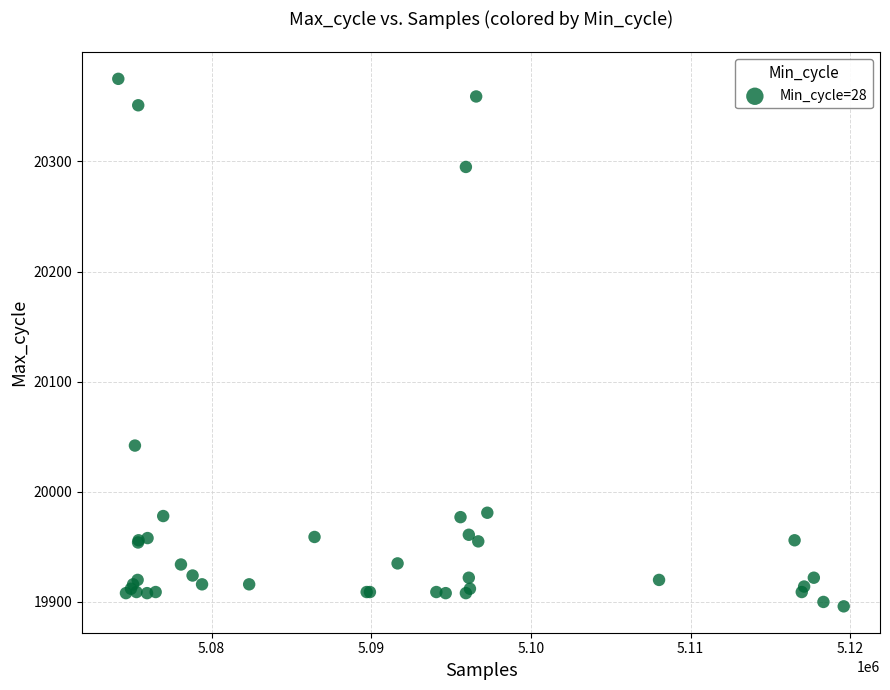

What Y value in the scatter plot is closest to 20135?

20042